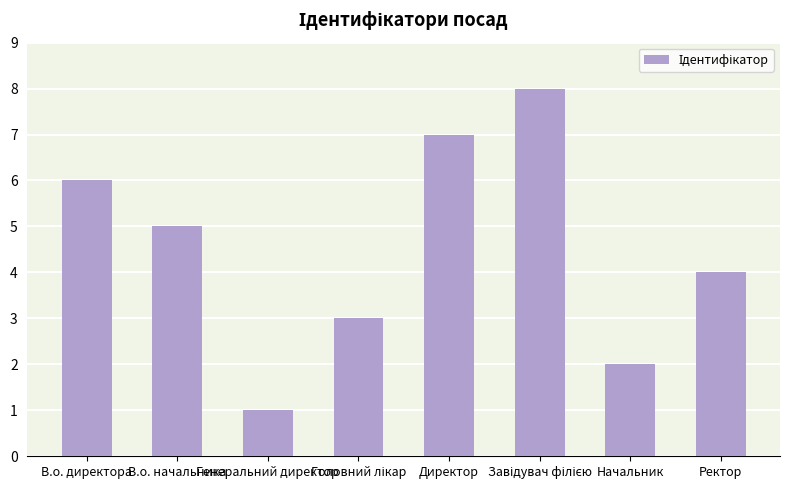

What is the maximum value shown in the chart?

8